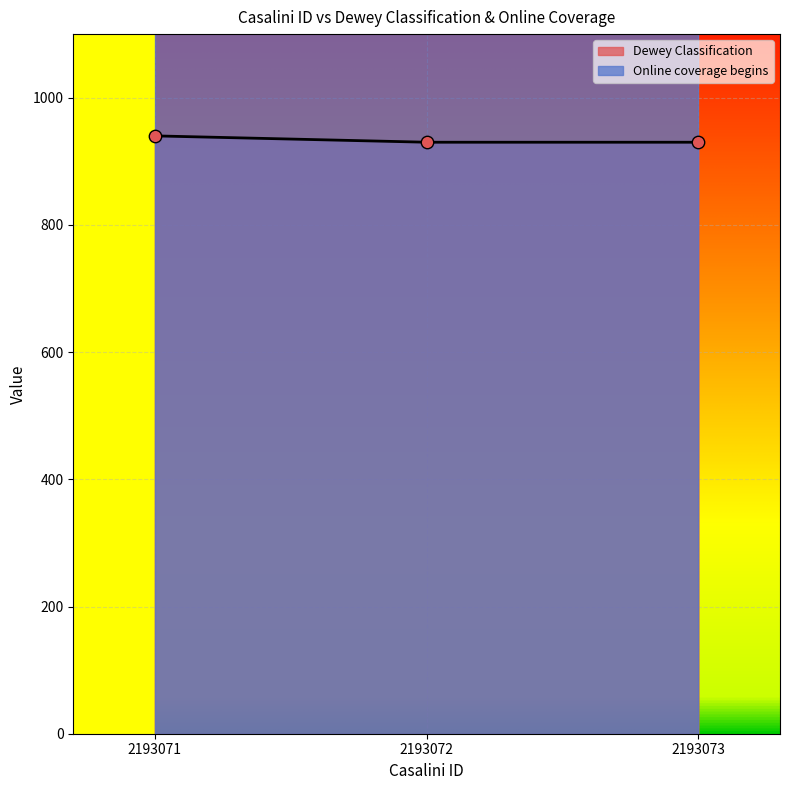

Between 2193072 and 2193073, which is larger?

2193072